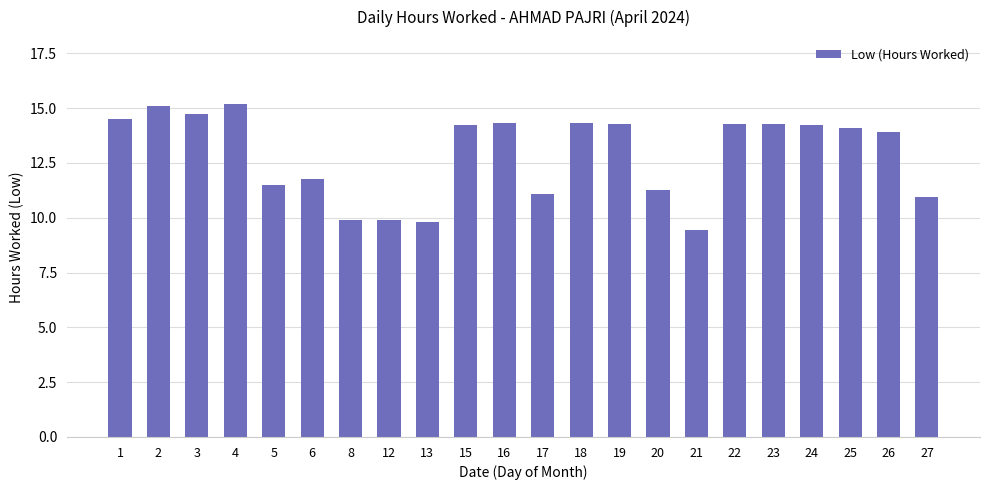

What is the value of the 1st bar from the left?

14.5